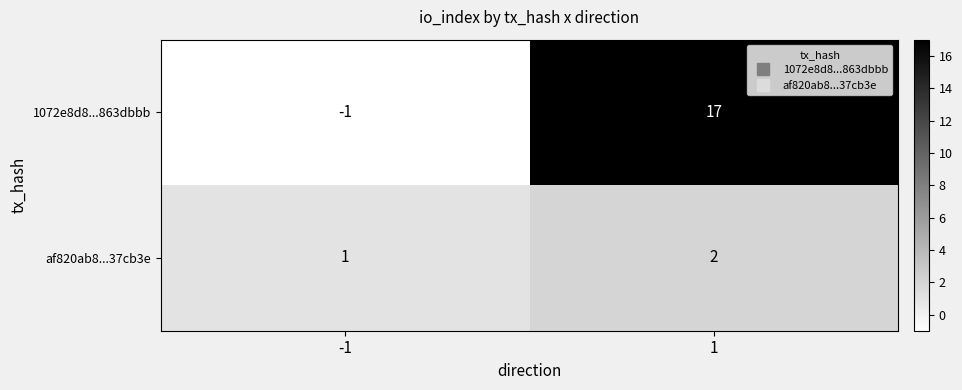

What is the sum of the 1072e8d8...863dbbb values at 1 and -1?

16